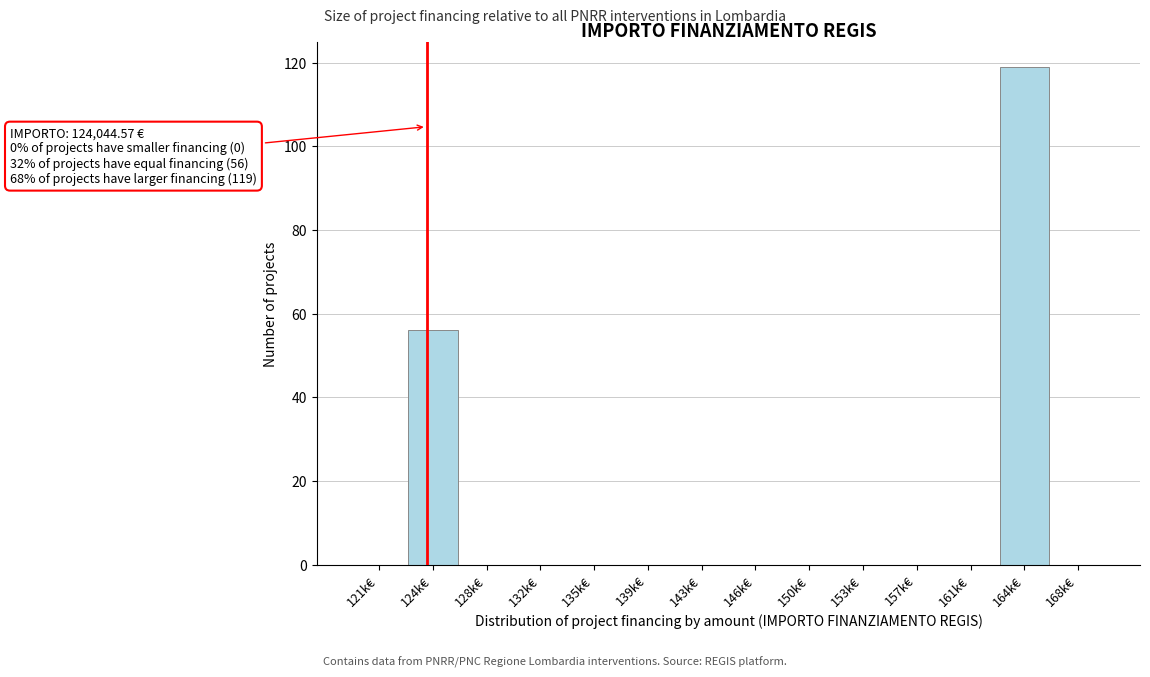

Reading left to right, what are all the values shown in this chart?

121k€=0	124k€=56	128k€=0	132k€=0	135k€=0	139k€=0	143k€=0	146k€=0	150k€=0	153k€=0	157k€=0	161k€=0	164k€=119	168k€=0